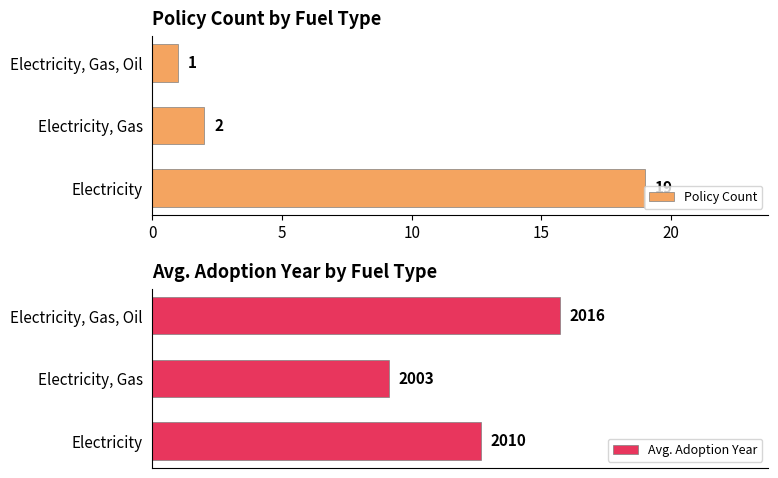

Where is Policy Count nearest to the value 10?

Electricity, Gas